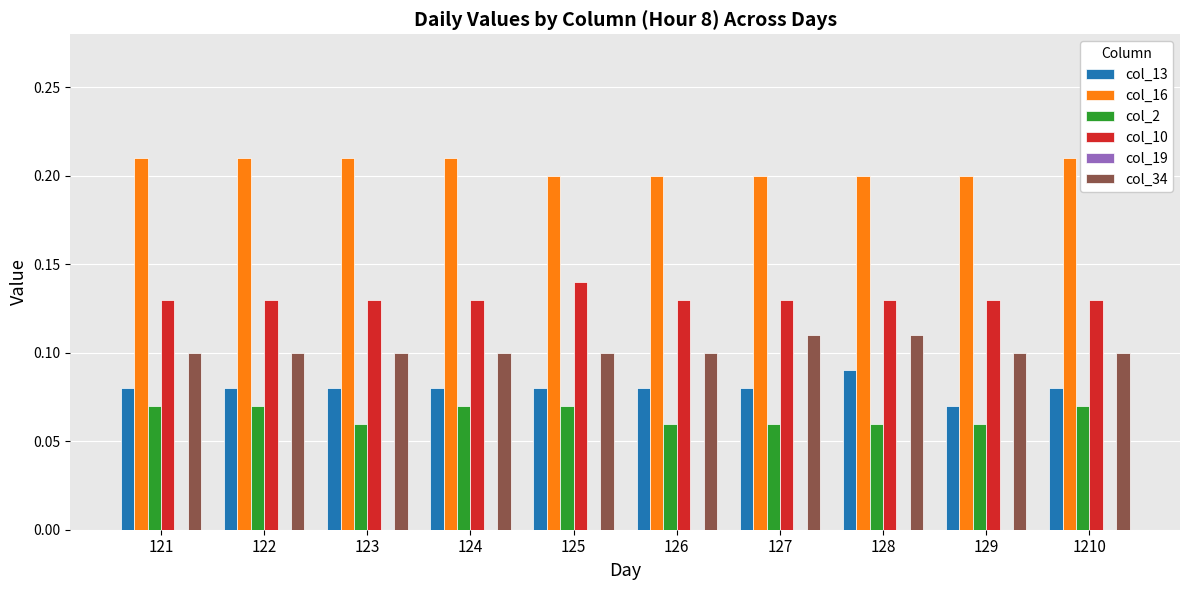

What is the total value across all series at 1210?

0.6